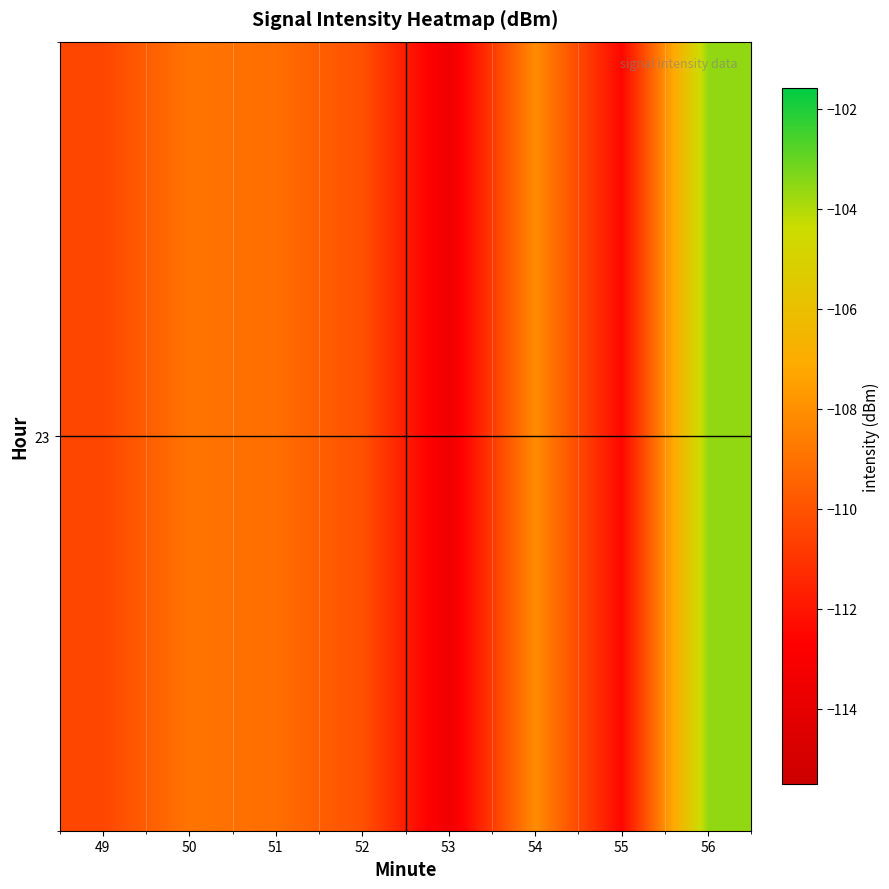

Between 54 and 56, which is larger?

56